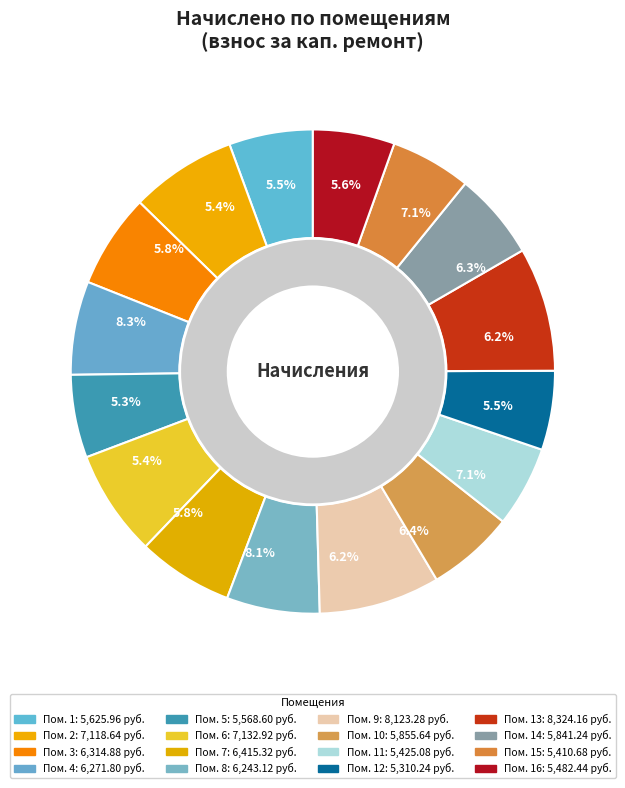

To the nearest percent, what portion does 15 represent?

5%